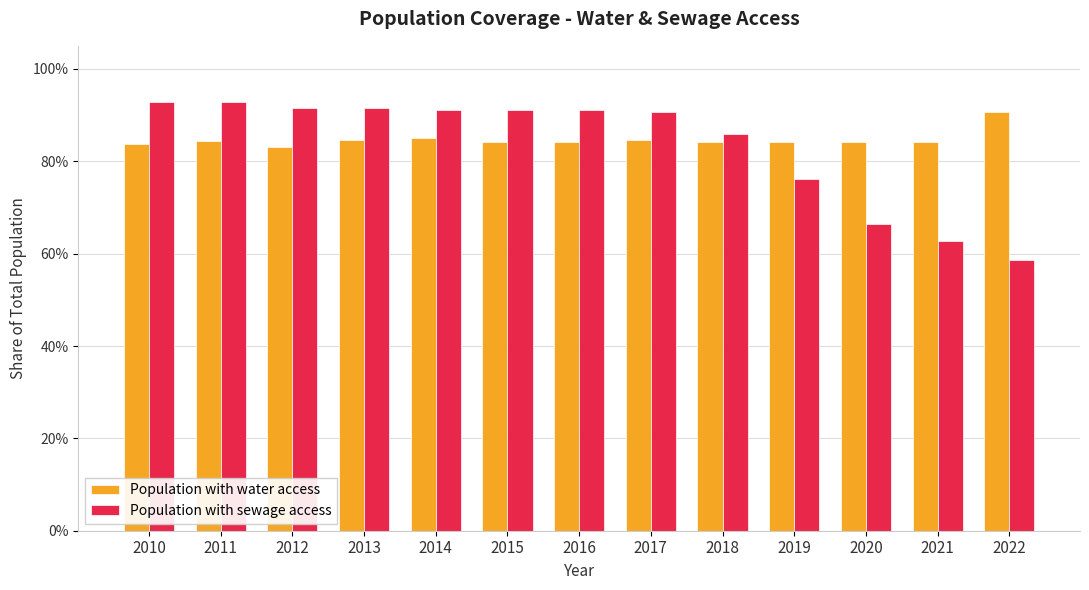

Reading right to left, transcribe all the data shown in this chart.

Population with water access: 0.9	0.8	0.8	0.8	0.8	0.8	0.8	0.8	0.9	0.8	0.8	0.8	0.8
Population with sewage access: 0.6	0.6	0.7	0.8	0.9	0.9	0.9	0.9	0.9	0.9	0.9	0.9	0.9